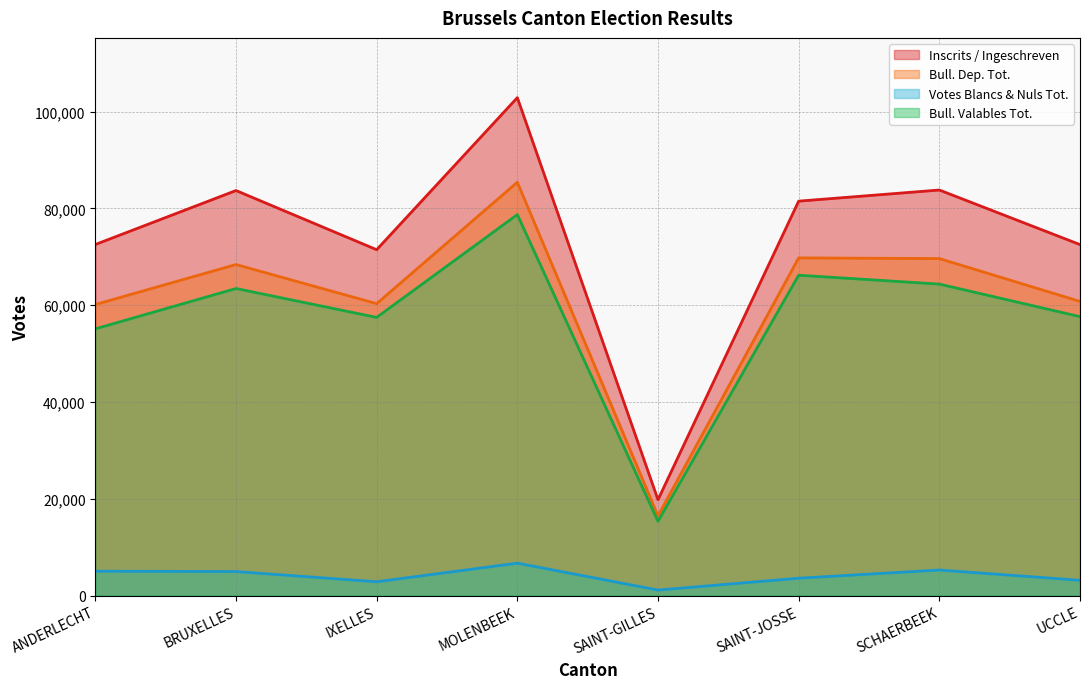

What is the average value of the Votes Blancs & Nuls Tot. series?

4080